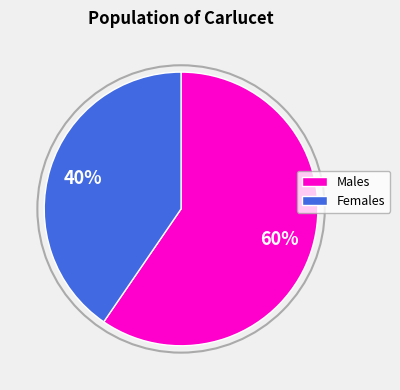

To the nearest percent, what is the average slice percentage?

50%